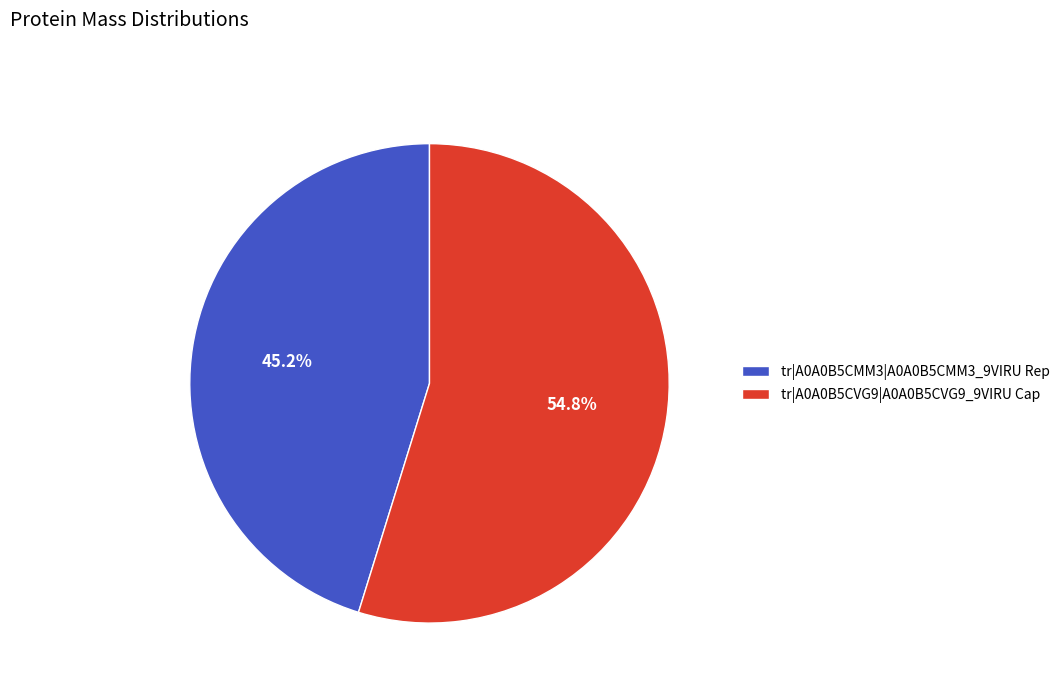

What percentage is the tr|A0A0B5CVG9|A0A0B5CVG9_9VIRU Cap slice, to the nearest percent?

55%